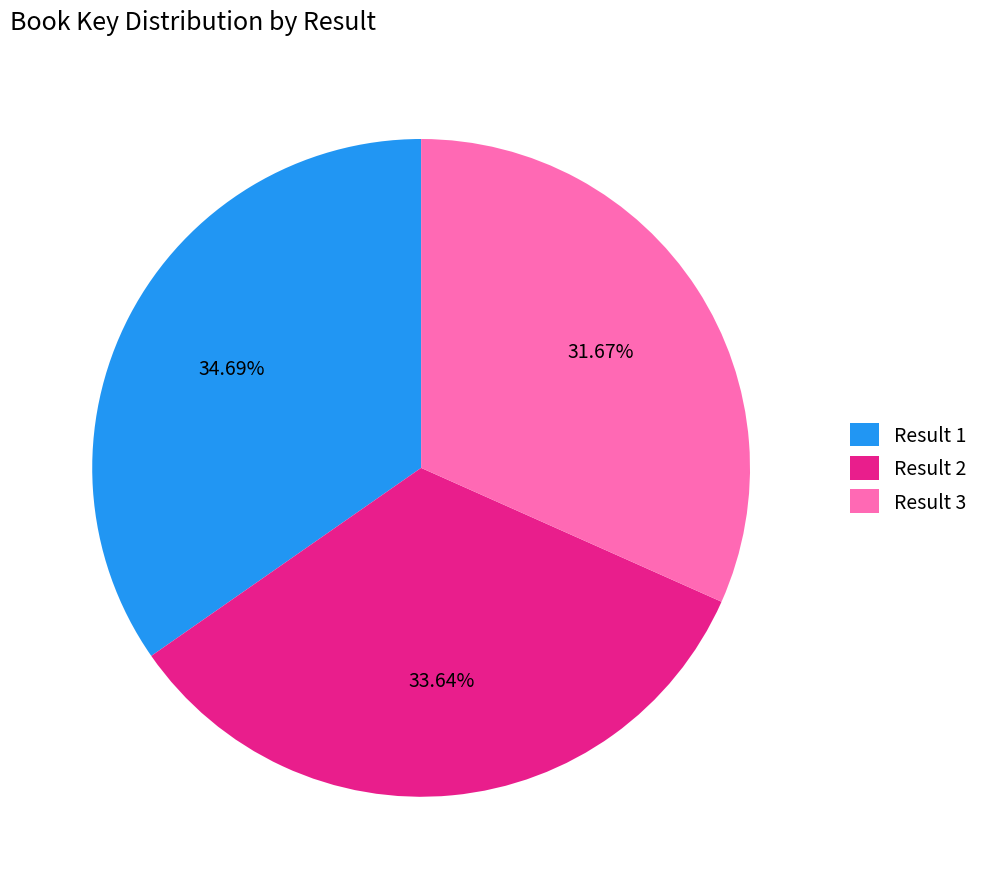

Does any single category account for the majority?

No